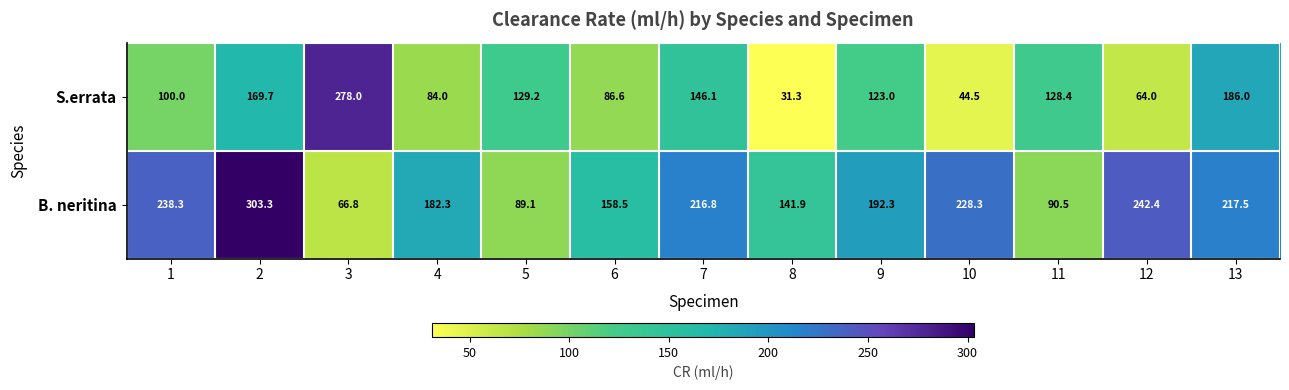

How many values in the B. neritina series are below 192?

6